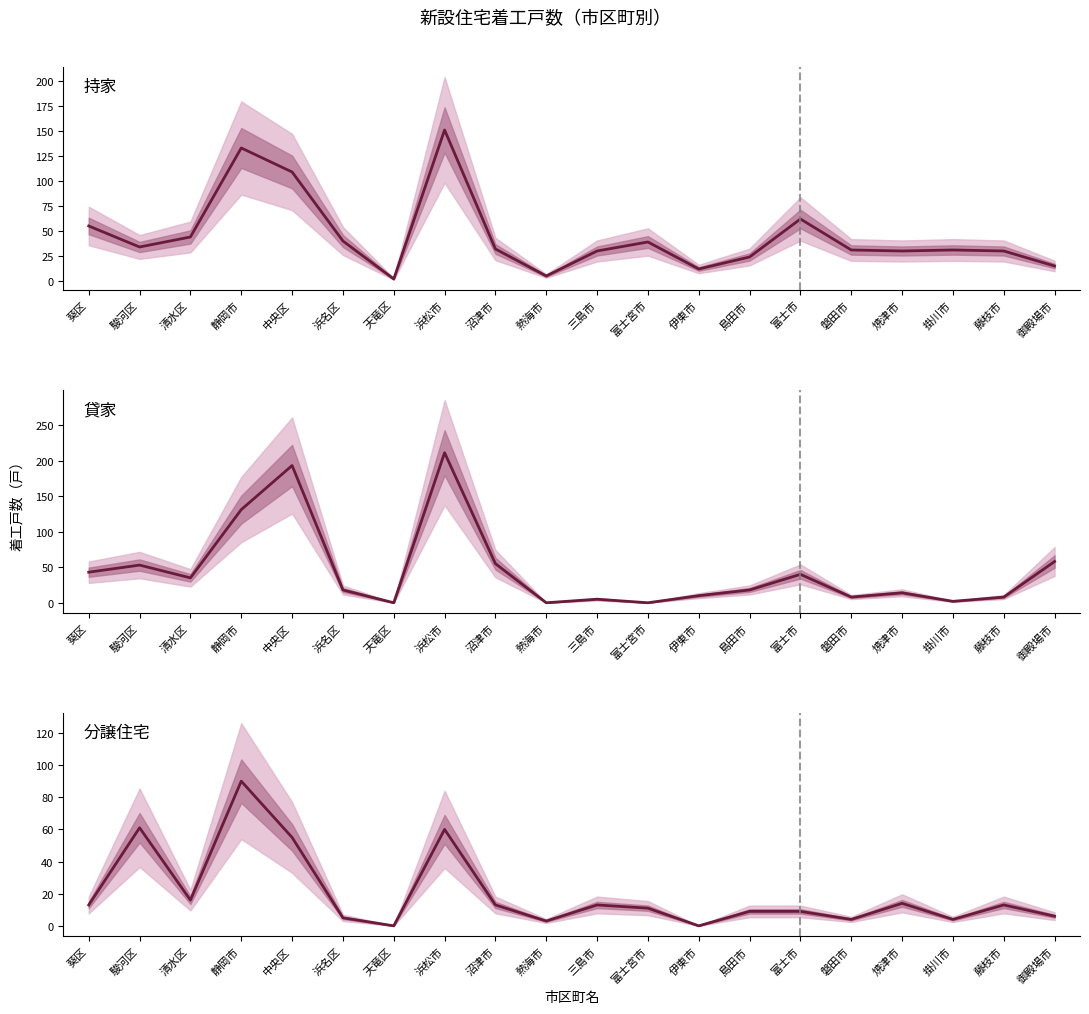

In 持家, how many points are lower than both neighbors (excluding endpoints)?

5